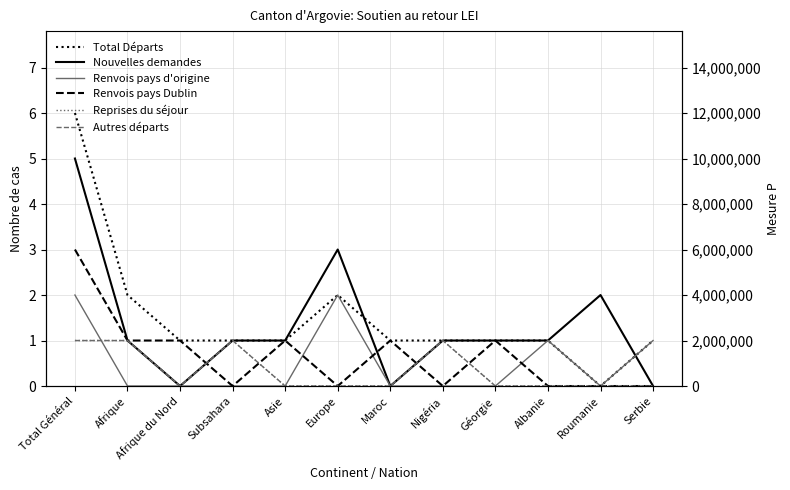

What is the sum of the Total Départs values at Albanie and Afrique?

3